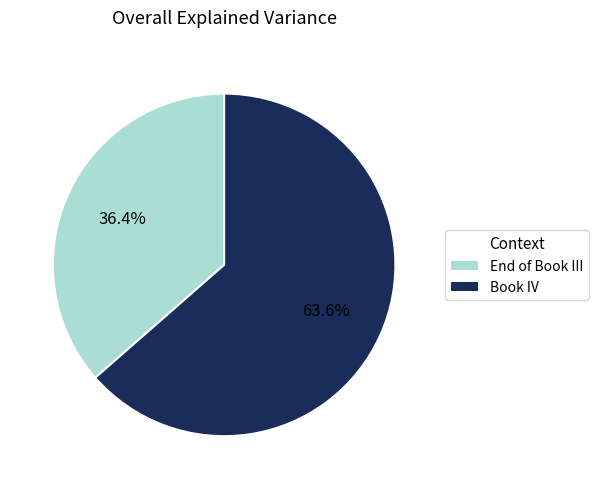

Is the sum of End of Book III and Book IV greater than half?

Yes